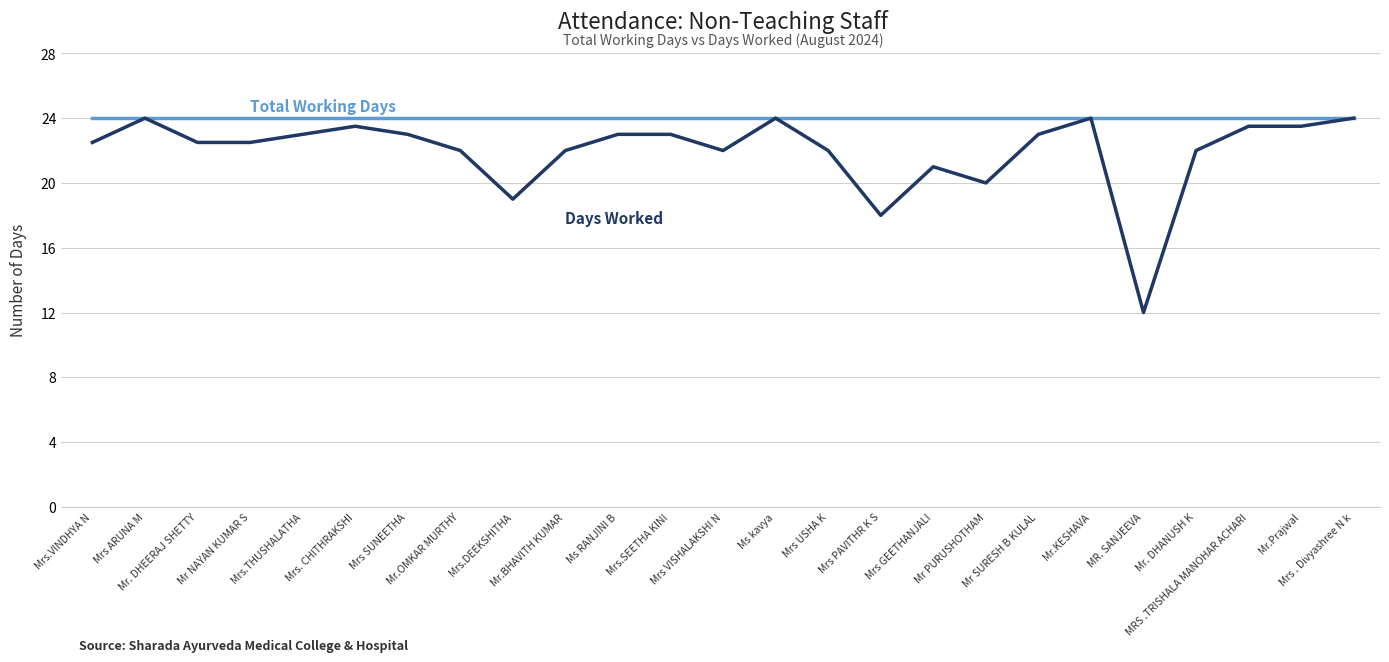

Reading right to left, what are all the values shown in this chart?

Total Working Days: 24.0	24.0	24.0	24.0	24.0	24.0	24.0	24.0	24.0	24.0	24.0	24.0	24.0	24.0	24.0	24.0	24.0	24.0	24.0	24.0	24.0	24.0	24.0	24.0	24.0
Days Worked: 24.0	23.5	23.5	22.0	12.0	24.0	23.0	20.0	21.0	18.0	22.0	24.0	22.0	23.0	23.0	22.0	19.0	22.0	23.0	23.5	23.0	22.5	22.5	24.0	22.5